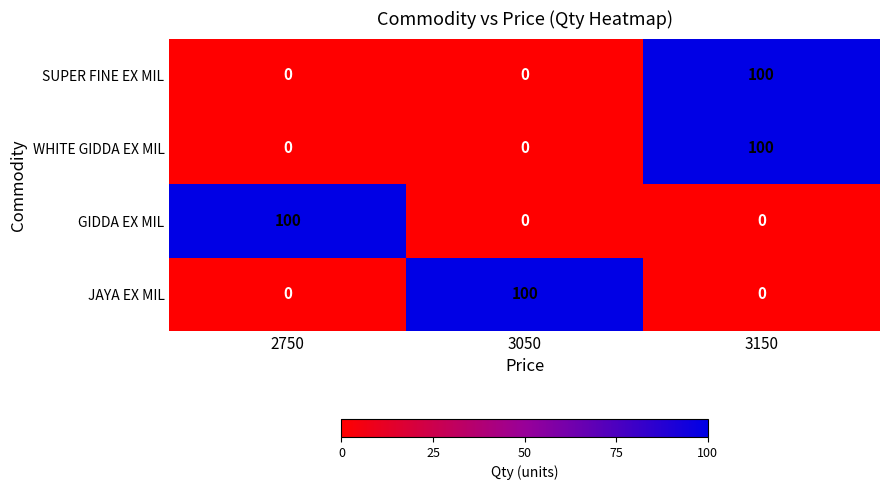

True or false: WHITE GIDDA EX MIL has a value of 0 at 3050.

True